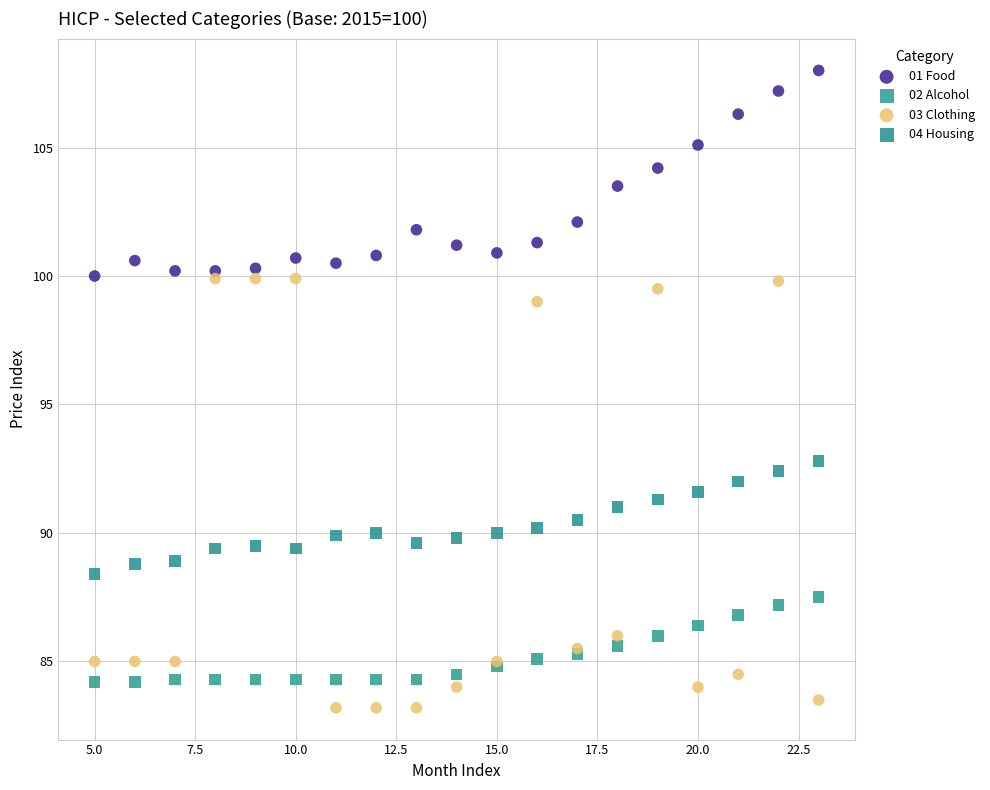

Which series has the largest Y range (max minus min)?

03 Clothing